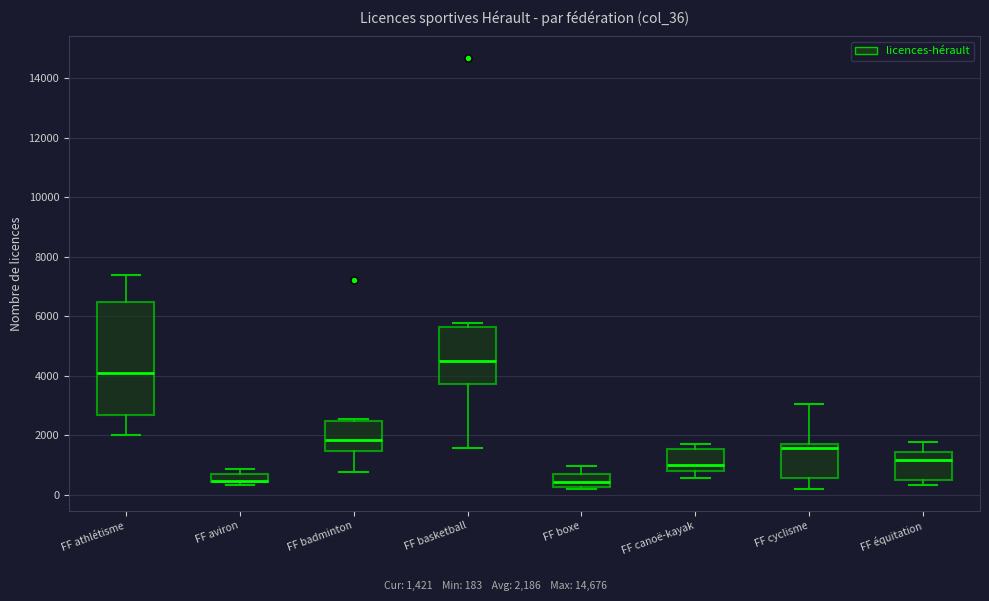

Which box is the tallest, from its lower edge to its upper edge?

FF athlétisme